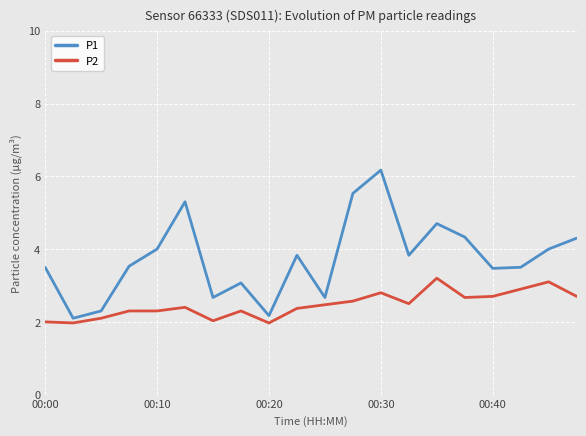

List the series in order of their peak value, lowest first.

P2, P1